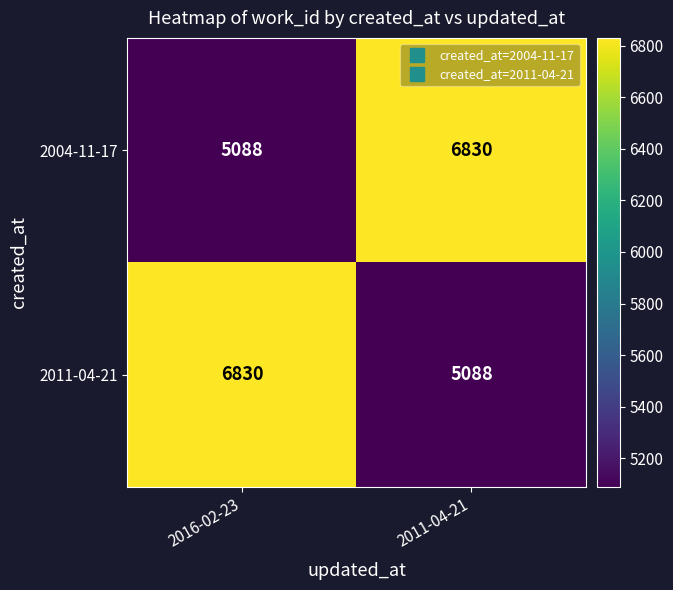

What is the total value across all series at 2011-04-21?

11918